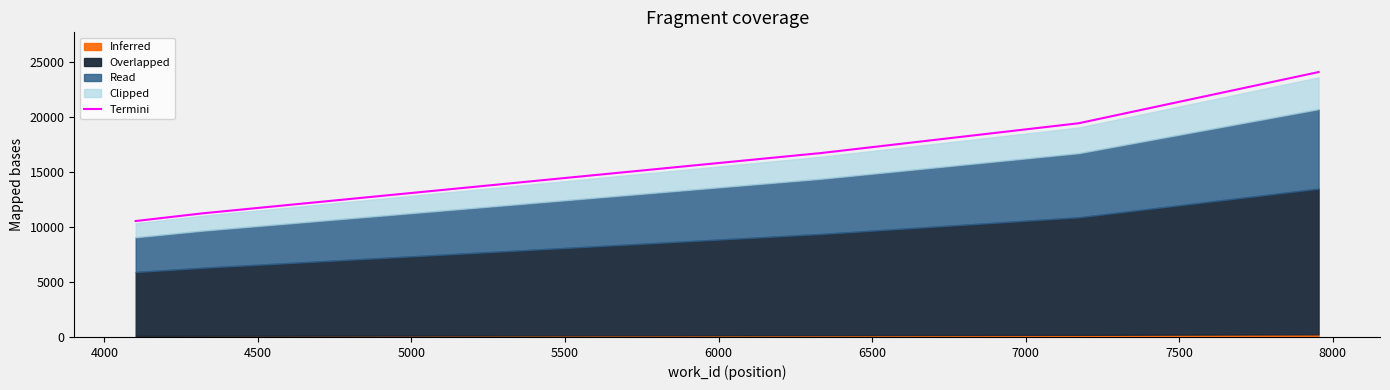

What is the highest value of the Termini series?

24124.0